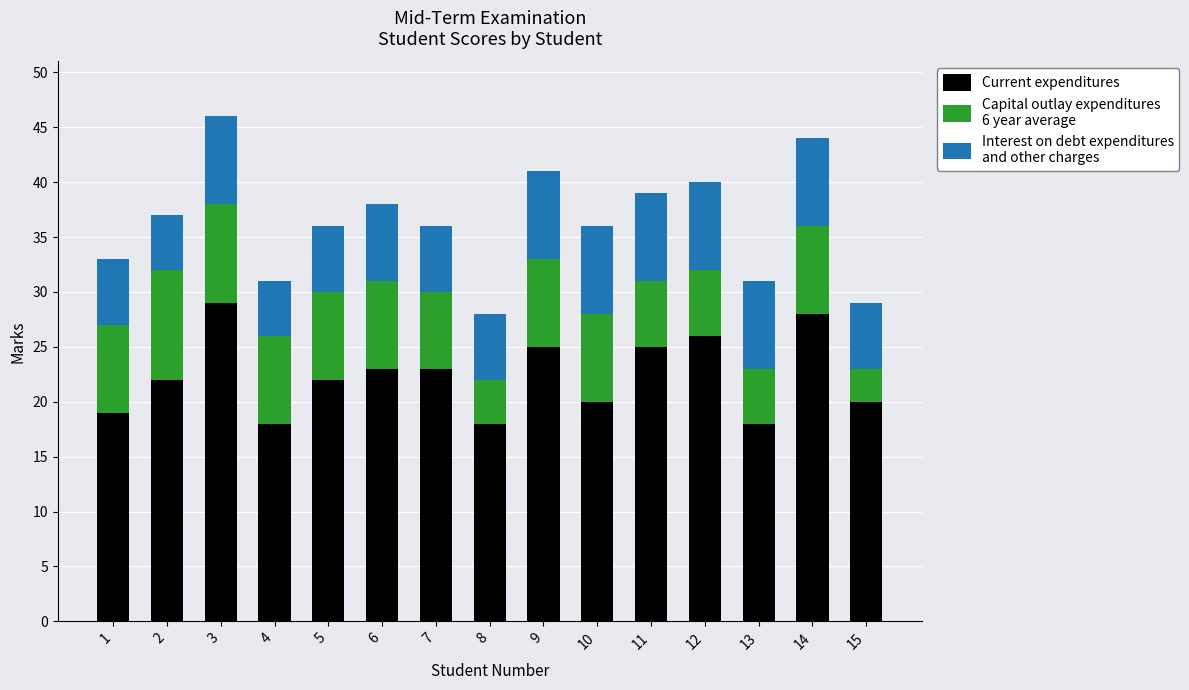

How many bars are there in total?

15